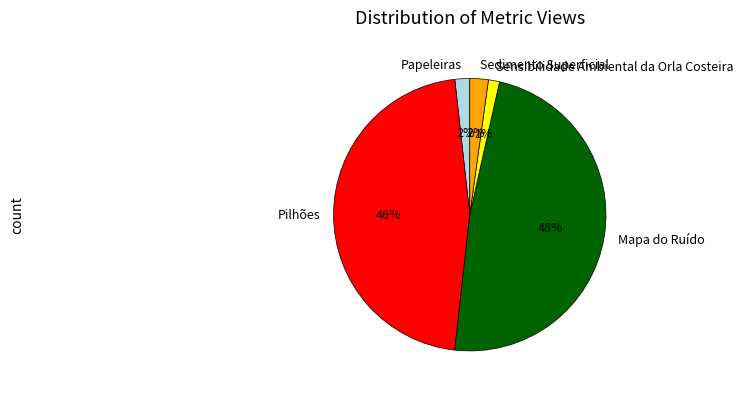

Which category has the biggest portion of the pie?

Mapa do Ruído